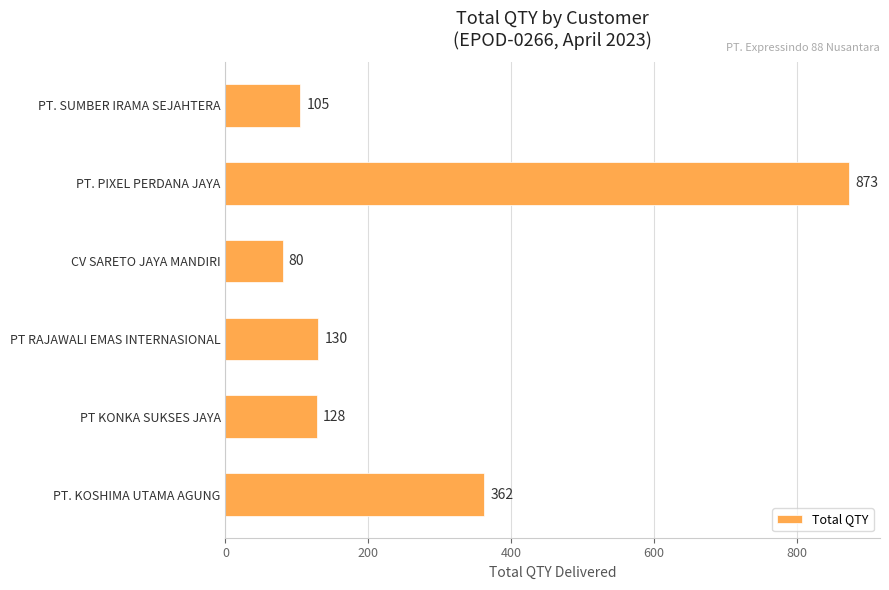

Where is the data nearest to the value 476?

PT. KOSHIMA UTAMA AGUNG